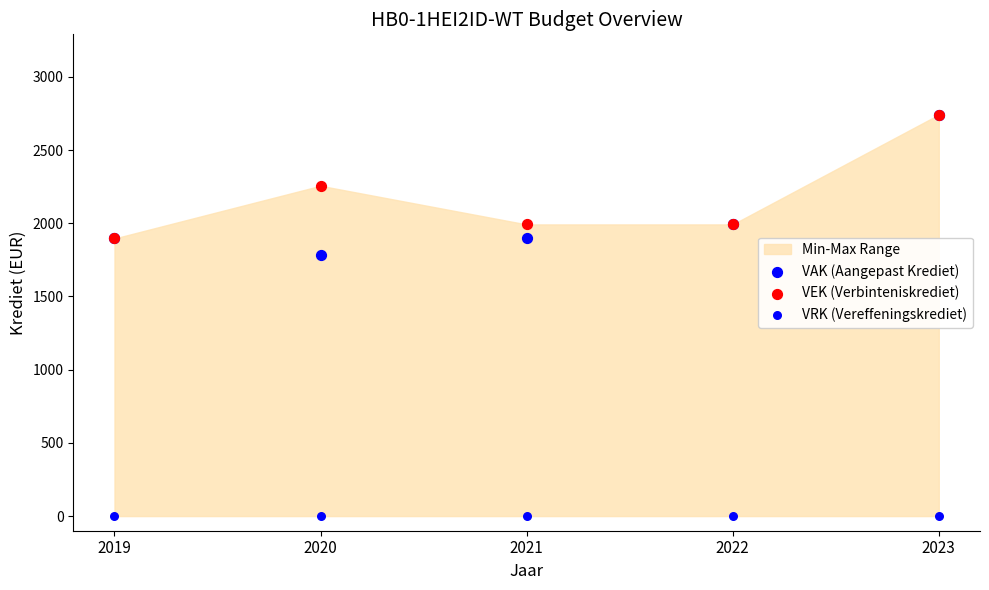

Which series contains the lowest Y value?

VRK (Vereffeningskrediet)